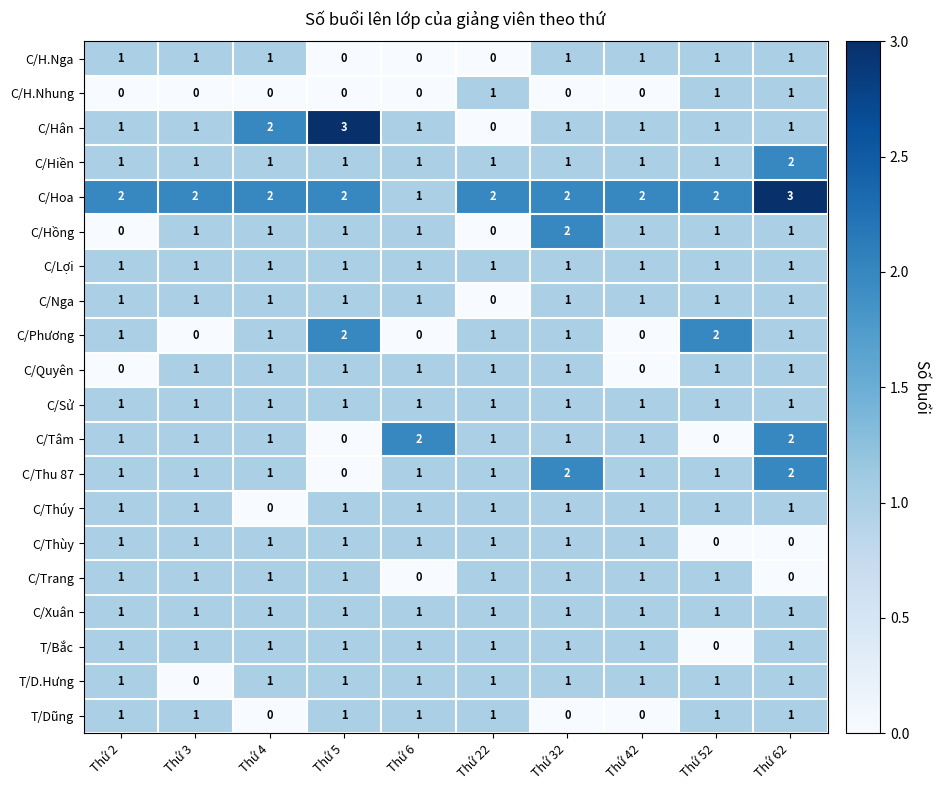

What is the sum of all T/D.Hưng values?

9